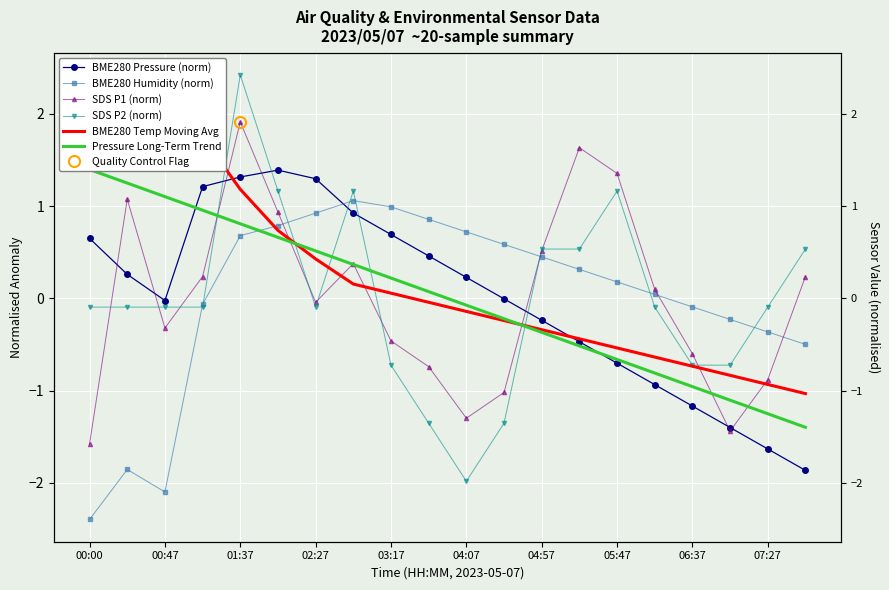

In BME280 Humidity (norm), how many points are lower than both neighbors (excluding endpoints)?

1